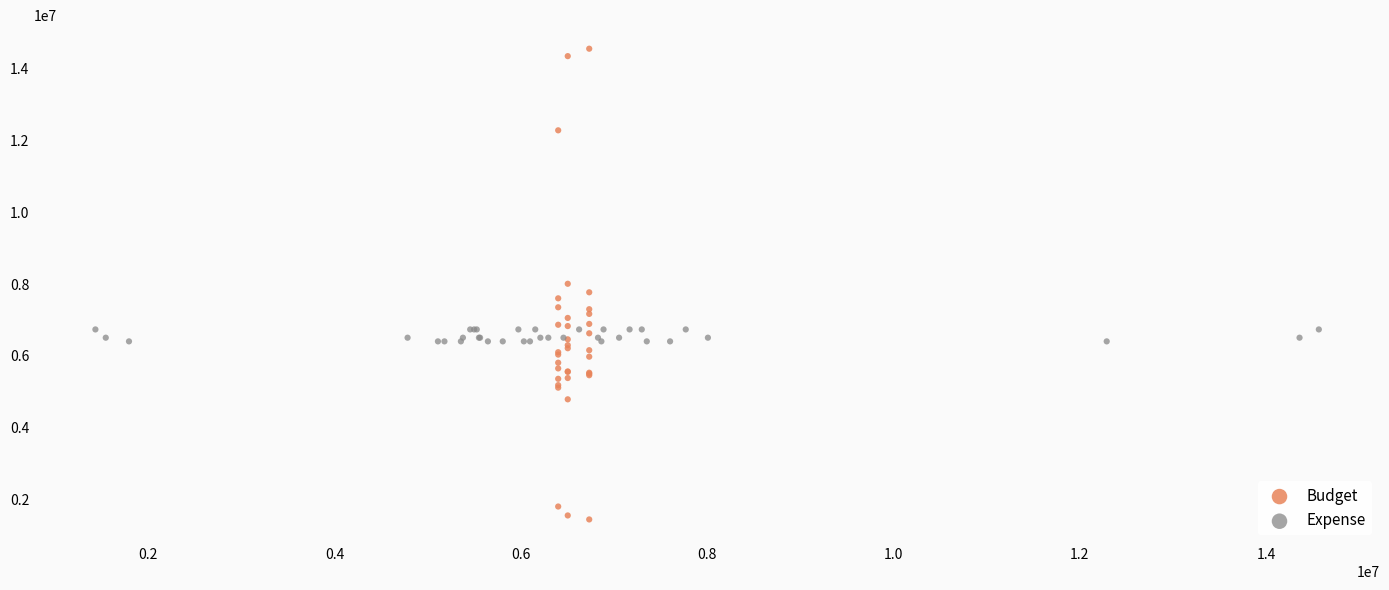

Which series has the widest spread of Y values?

Budget